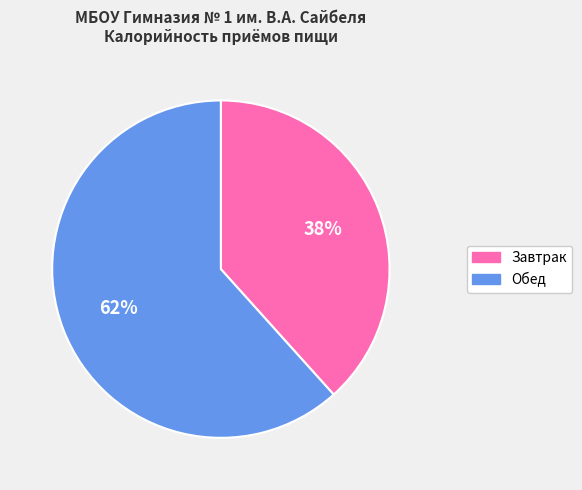

Which category has the biggest portion of the pie?

Обед